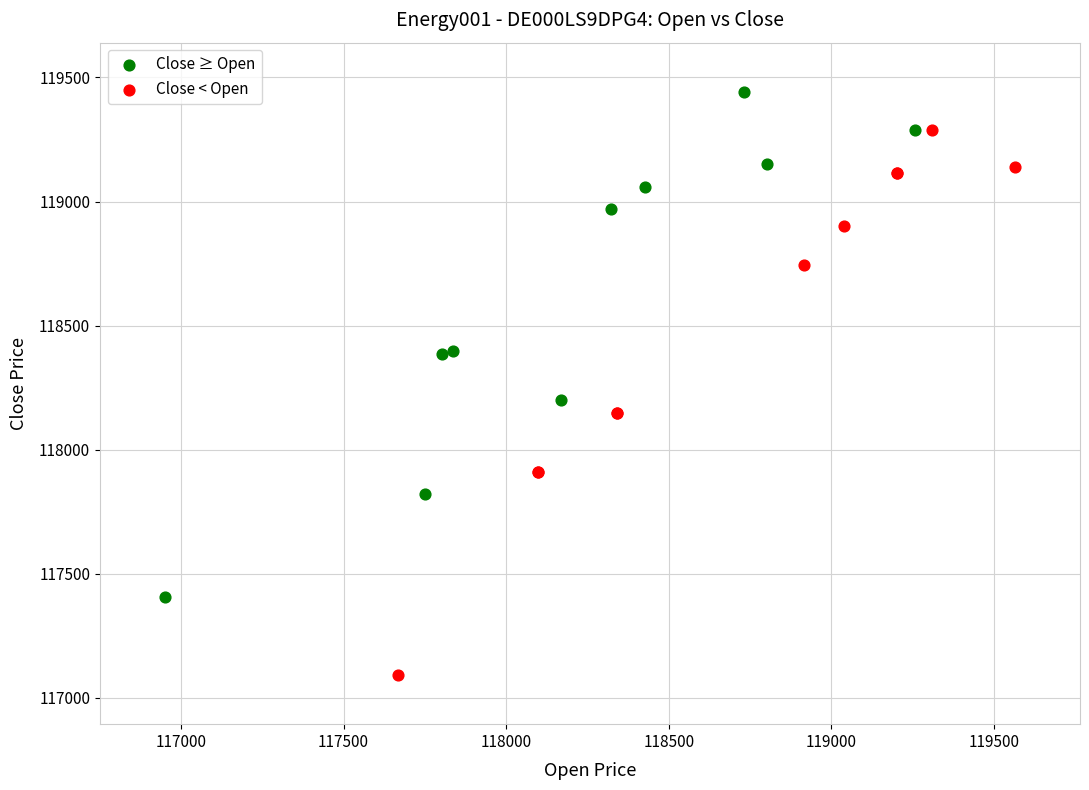

Which series reaches the maximum Y coordinate?

Close ≥ Open